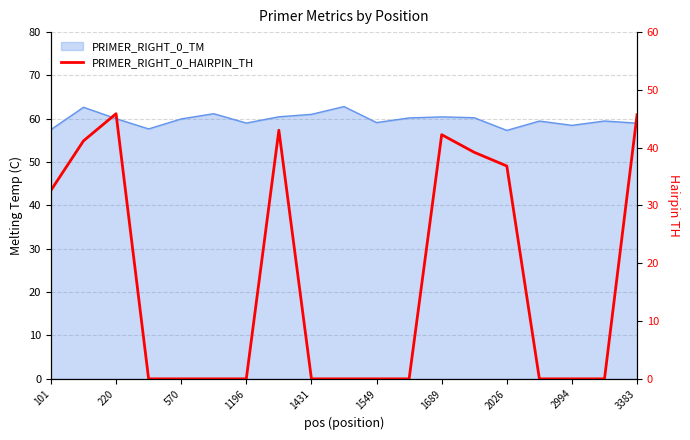

How many lines are shown in the chart?

1